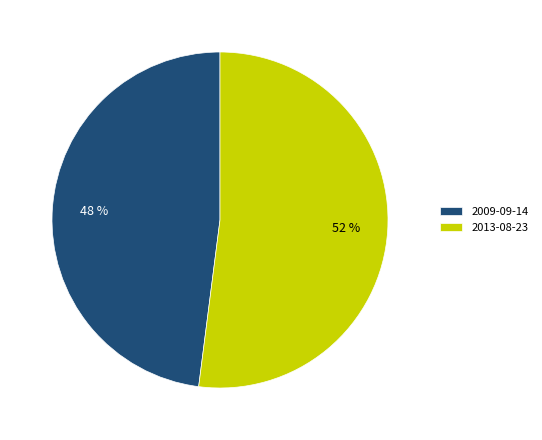

Which category has the smallest portion of the pie?

2009-09-14